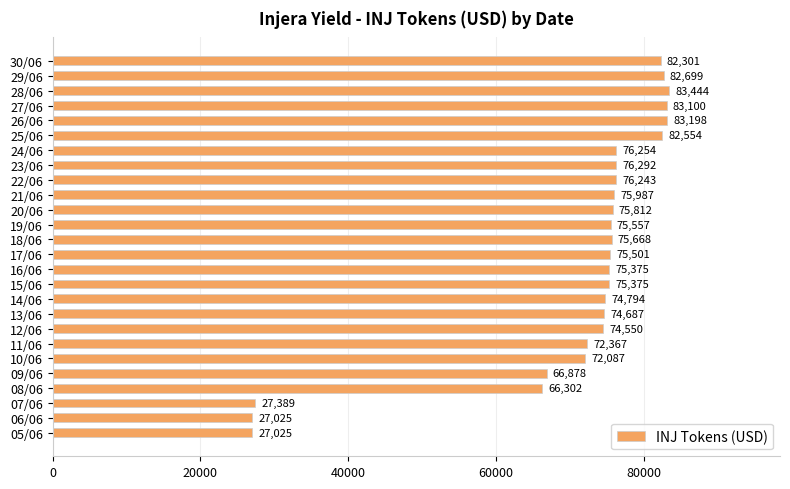

Is it true that the value at 26/06 is 17409.0?

False